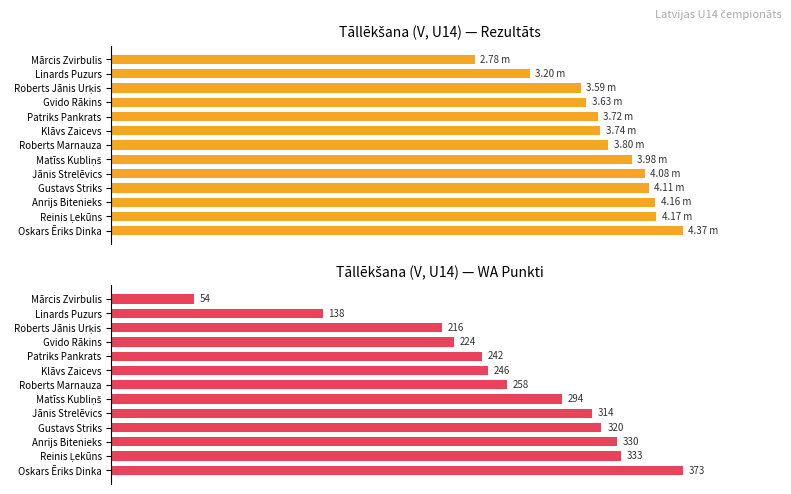

Which series changed the most between Matīss Kubliņš and Gvido Rākins?

WA Punkti